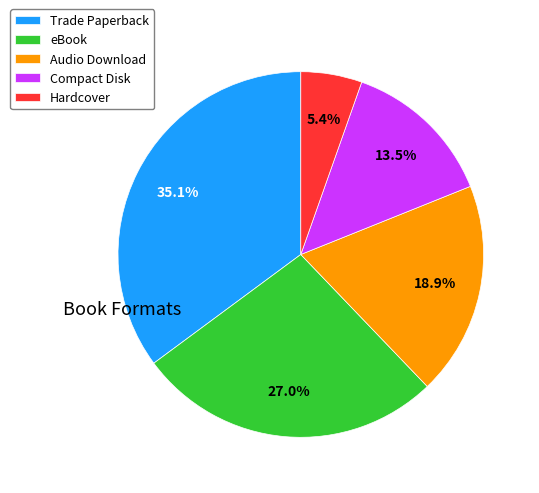

How many segments does this pie chart have?

5